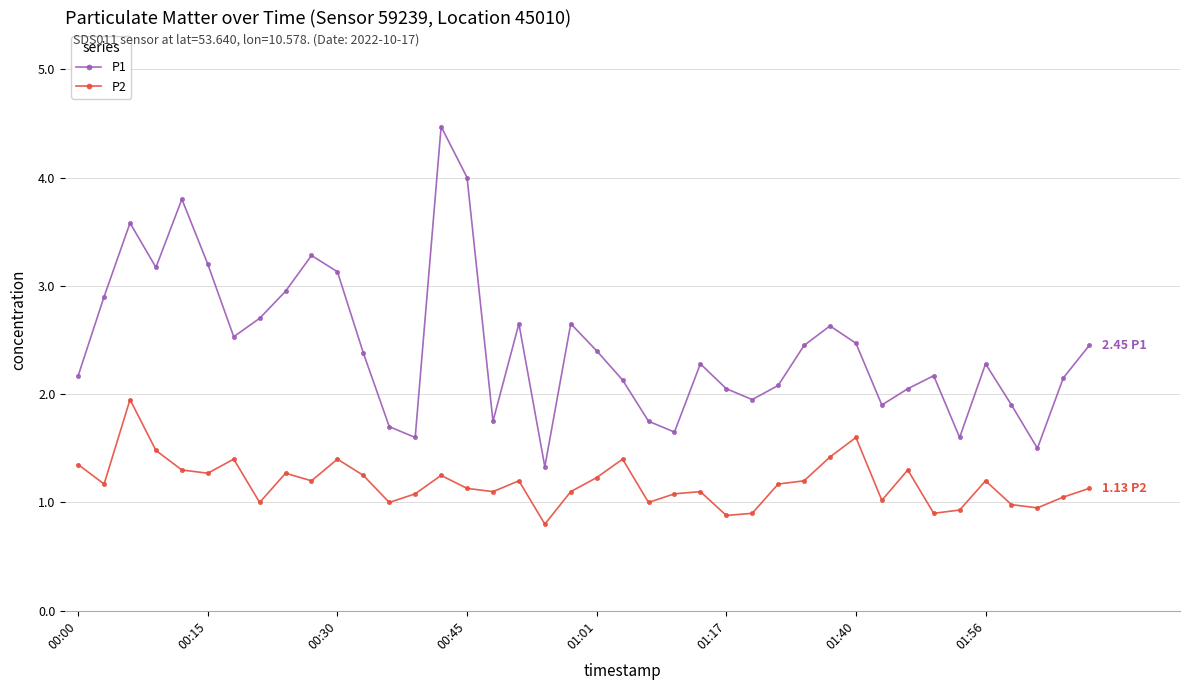

How many interior local valleys does the P1 series have?

10